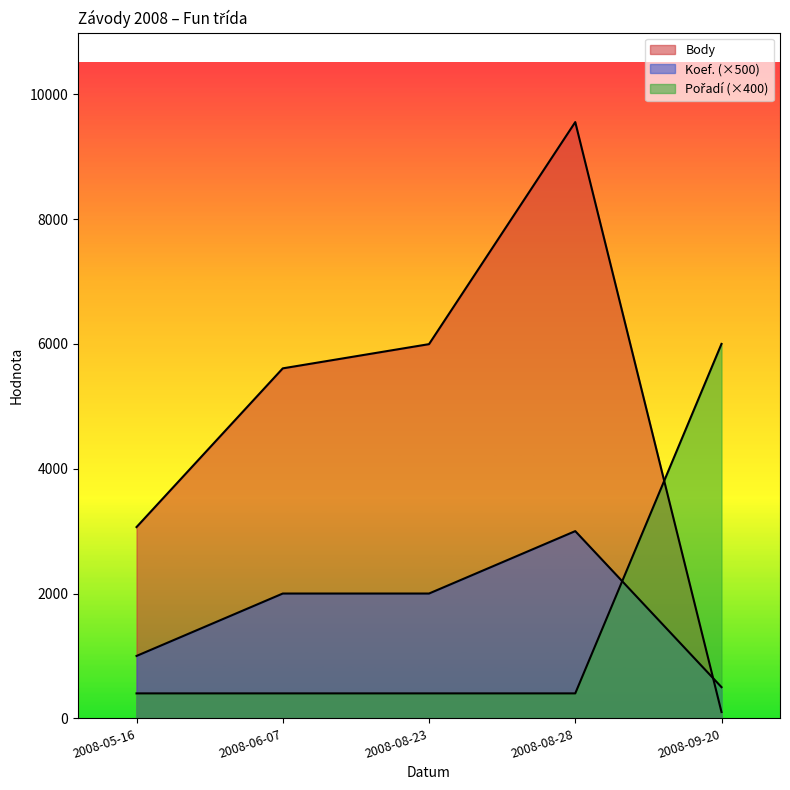

What is the difference between the maximum and second lowest values in the Body series?

6489